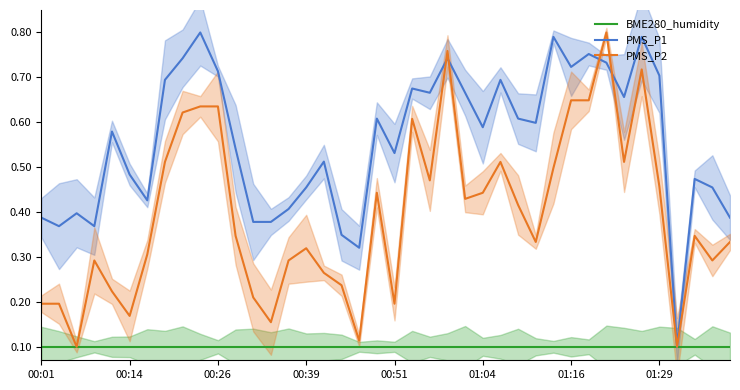

The value of PMS_P2 at 00:14 is 0.3. True or false?

False